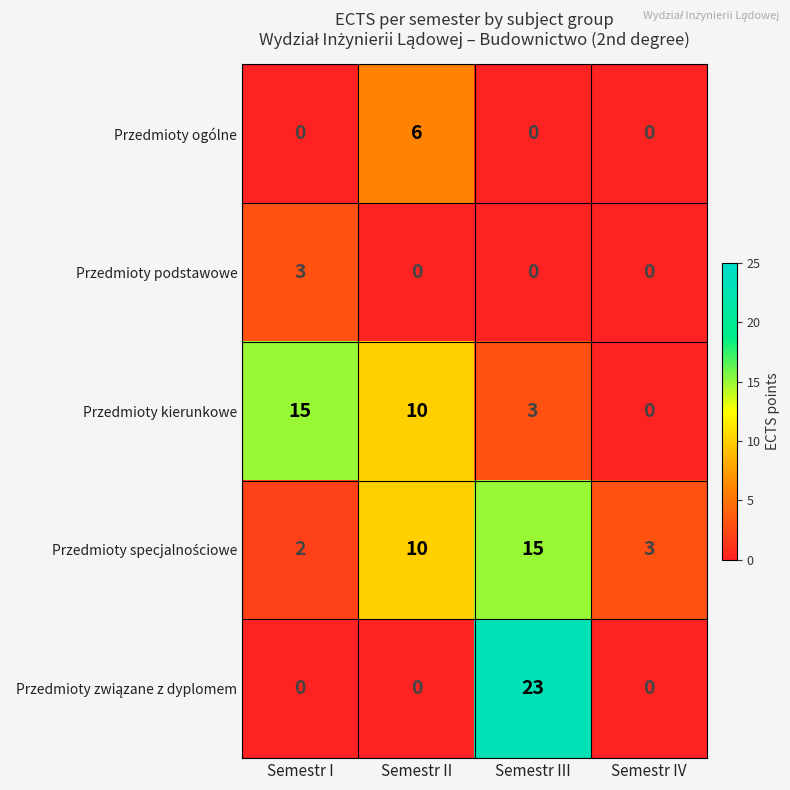

What is the difference between the maximum and minimum values in the Przedmioty podstawowe series?

3